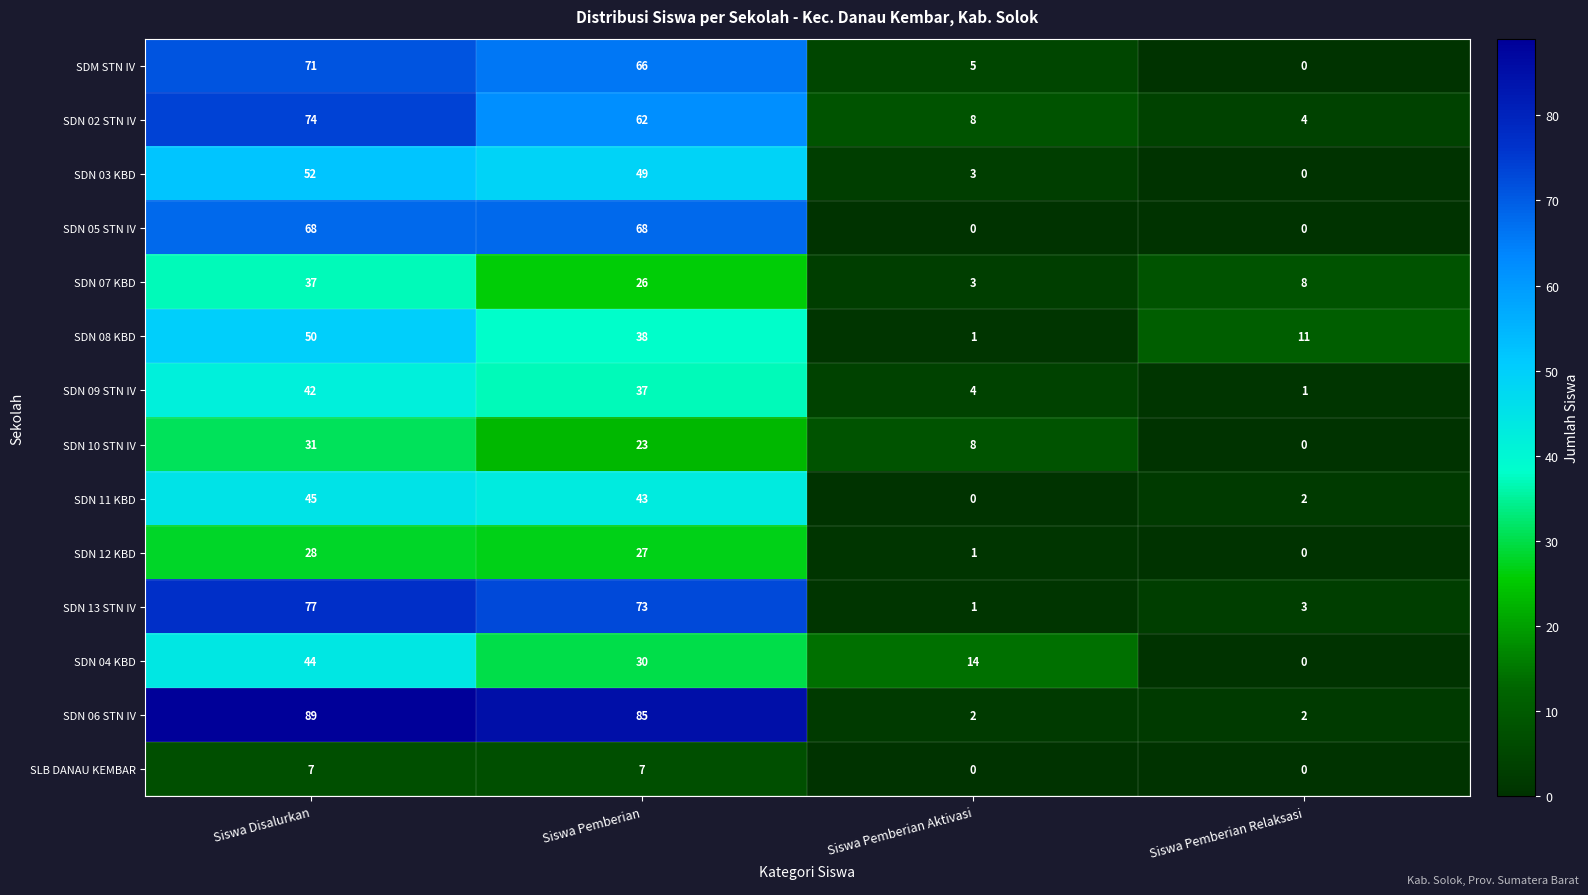

Where does the SDN 13 STN IV series first go above 73?

Siswa Disalurkan